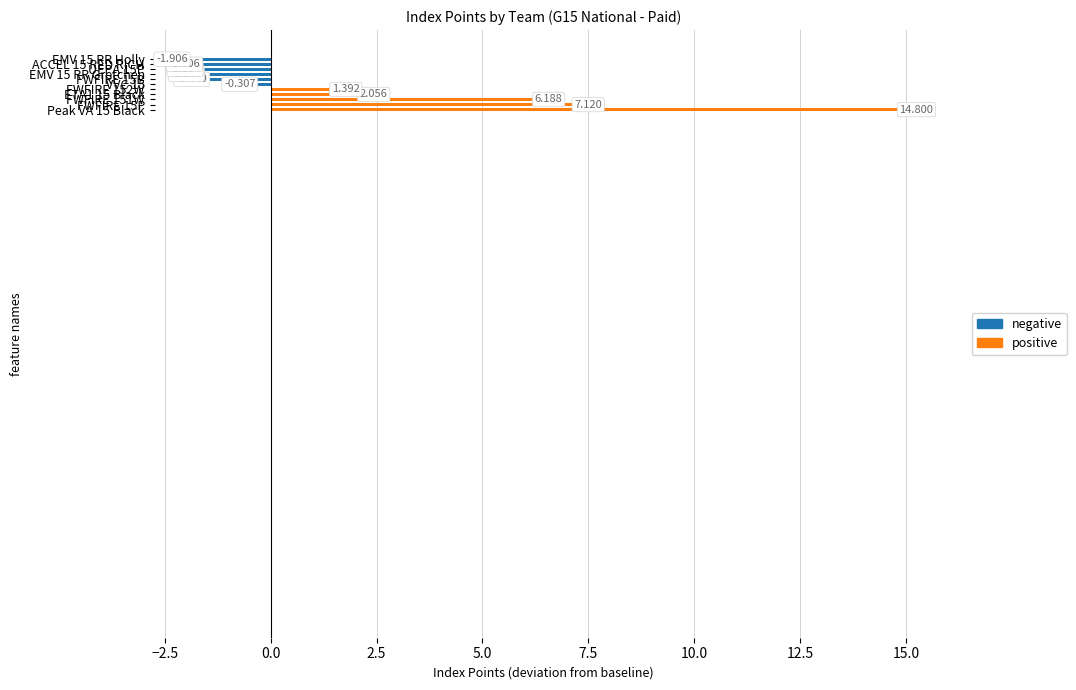

How many negative values are there?

6